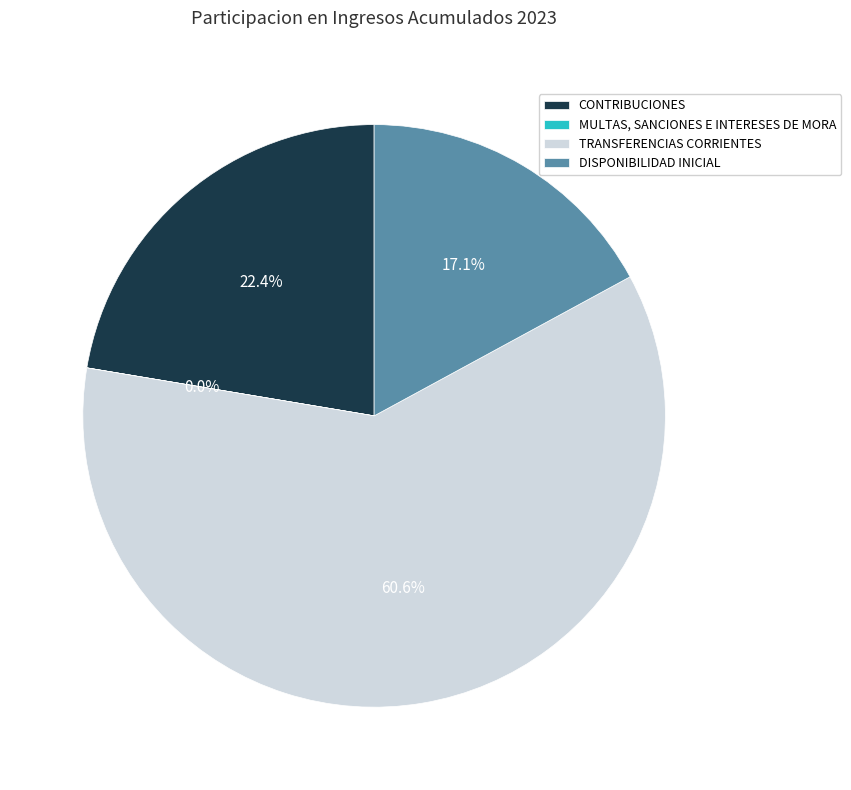

Approximately how many times larger is the value at CONTRIBUCIONES compared to TRANSFERENCIAS CORRIENTES?

0.4